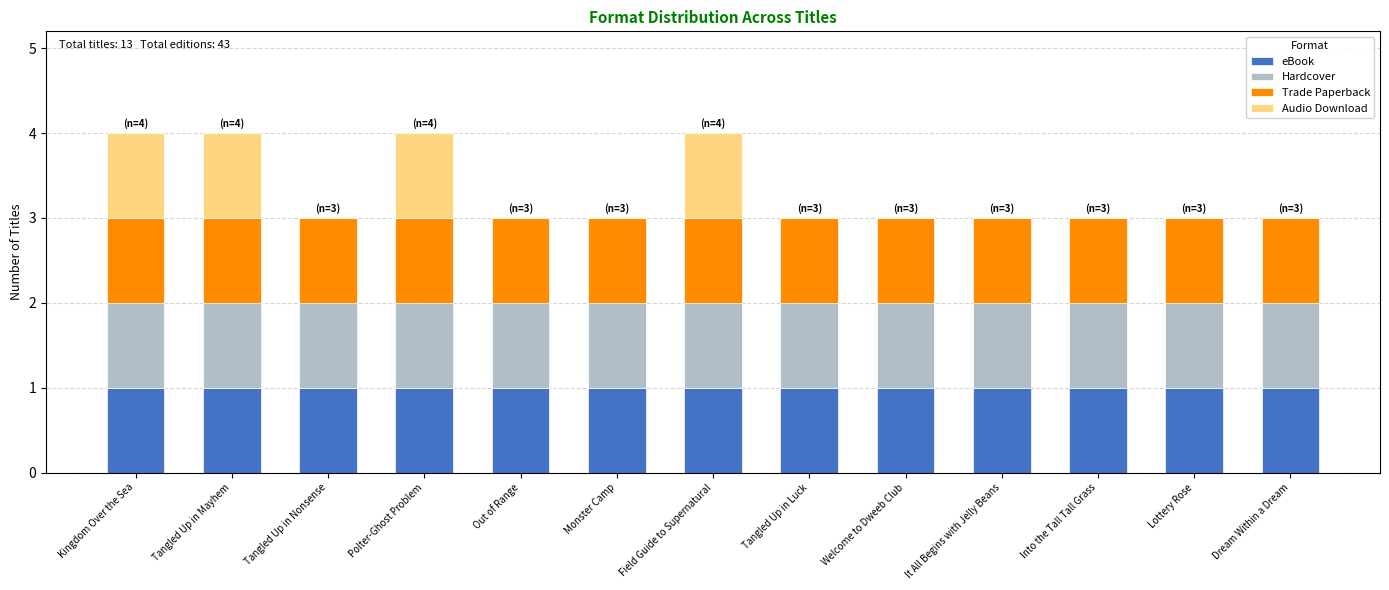

Is it true that eBook equals 1 at It All Begins with Jelly Beans?

True